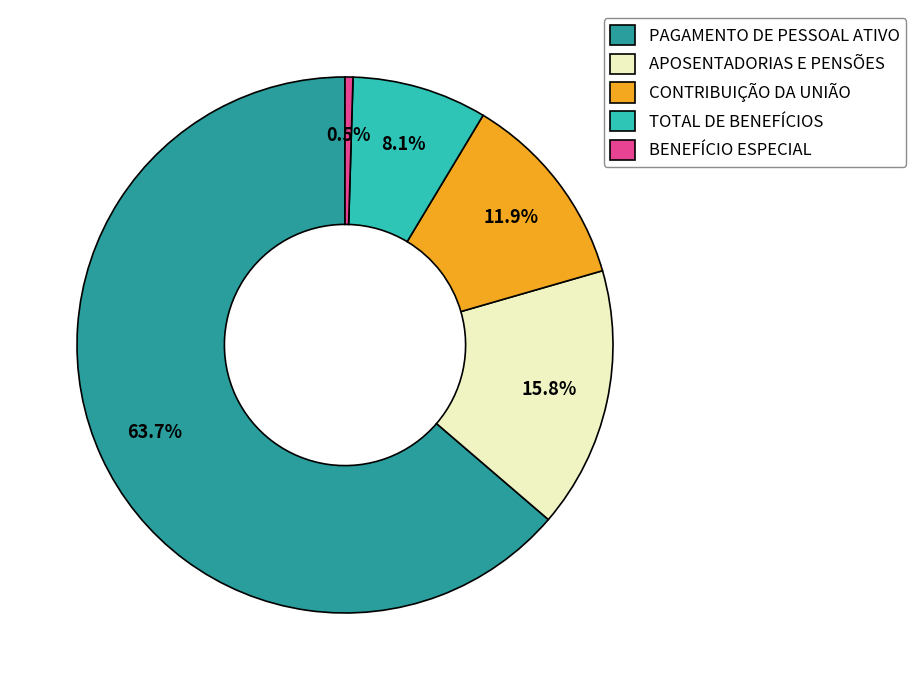

To the nearest percent, what is the difference between the BENEFÍCIO ESPECIAL and PAGAMENTO DE PESSOAL ATIVO slice percentages?

63%